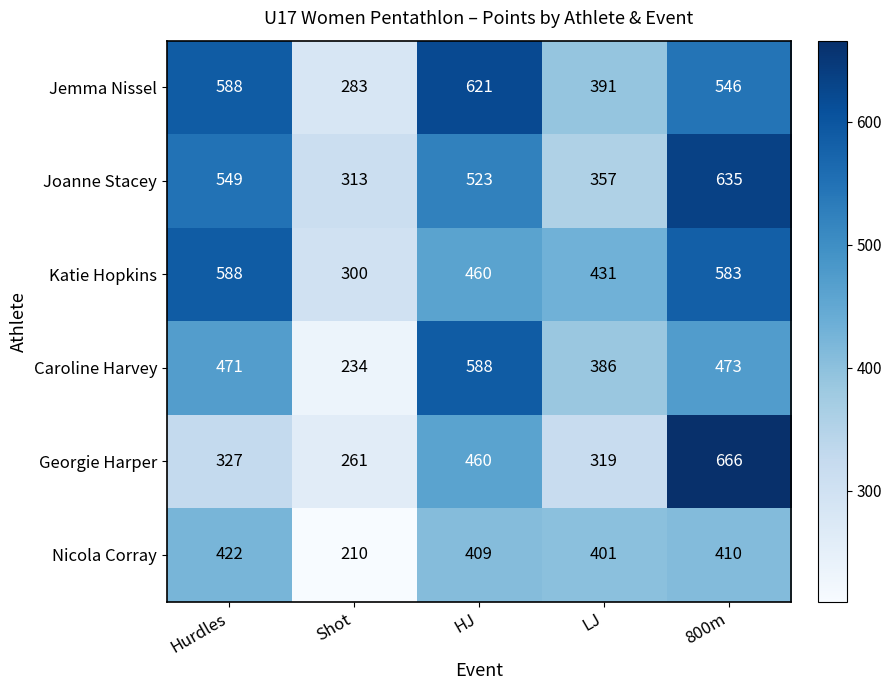

What is the difference between the maximum and minimum values in the Georgie Harper series?

405